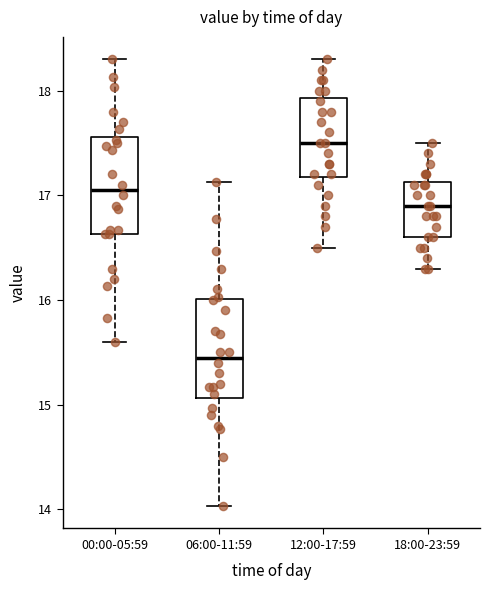

Which box has the highest median line?

12:00-17:59